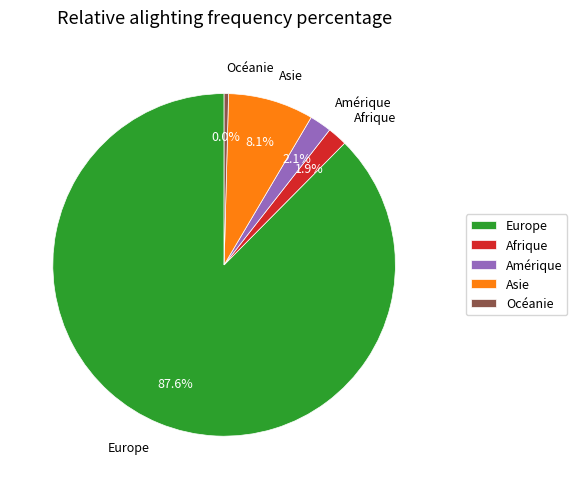

Does Afrique account for over 50% of the chart?

No